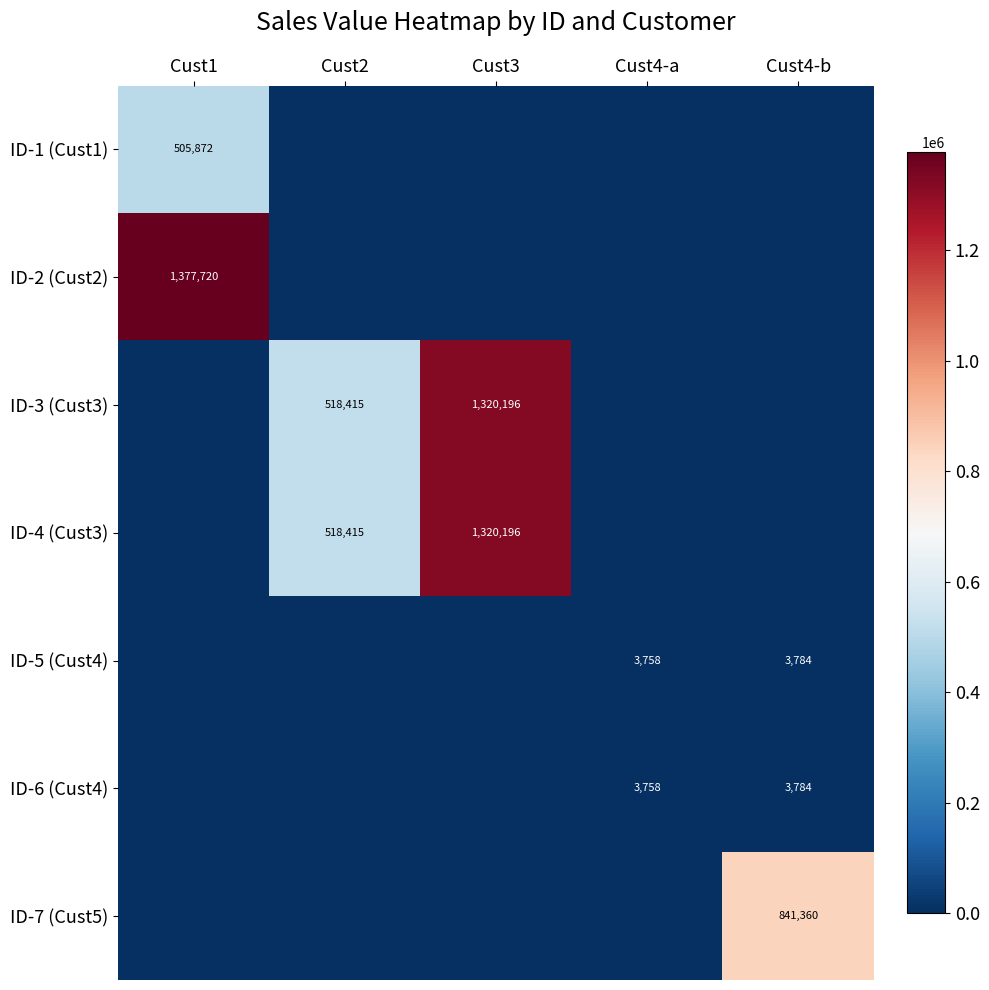

True or false: ID-6 (Cust4) has a value of 5378.9 at Cust4-a.

False